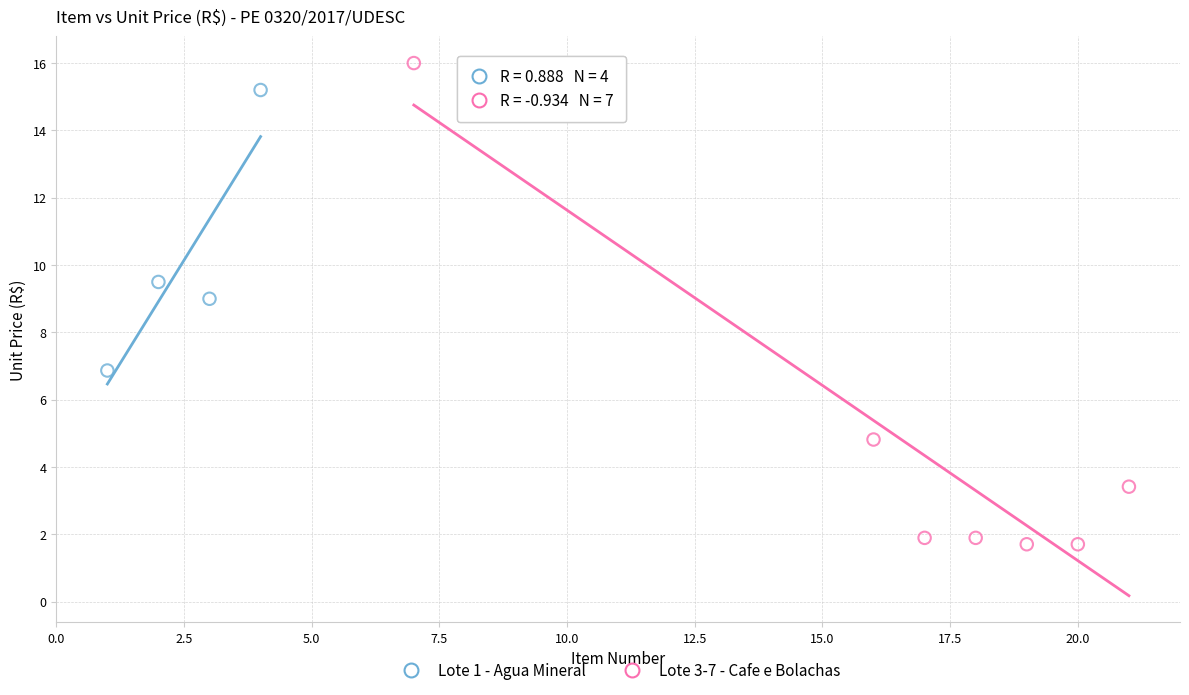

Which series has the widest spread of Y values?

Lote 3-7 - Cafe e Bolachas